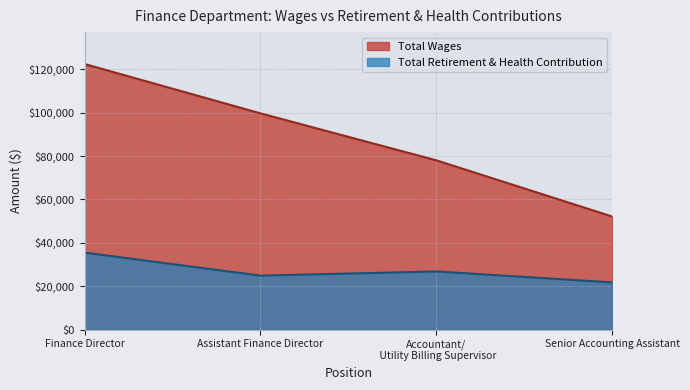

True or false: Total Wages and Total Retirement & Health Contribution intersect in this chart.

False